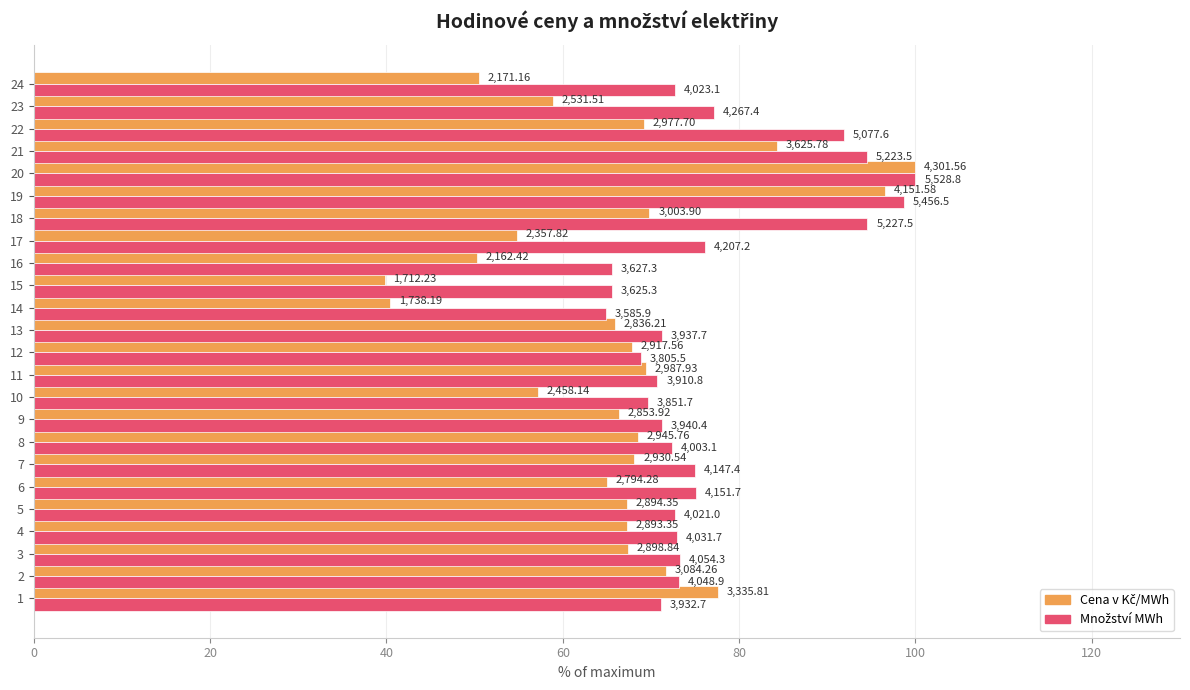

Reading left to right, list all the values displayed in this chart.

Cena v Kč/MWh: 77.5	71.7	67.4	67.3	67.3	65.0	68.1	68.5	66.3	57.1	69.5	67.8	65.9	40.4	39.8	50.3	54.8	69.8	96.5	100.0	84.3	69.2	58.9	50.5
Množství MWh: 71.1	73.2	73.3	72.9	72.7	75.1	75.0	72.4	71.3	69.7	70.7	68.8	71.2	64.9	65.6	65.6	76.1	94.6	98.7	100.0	94.5	91.8	77.2	72.8